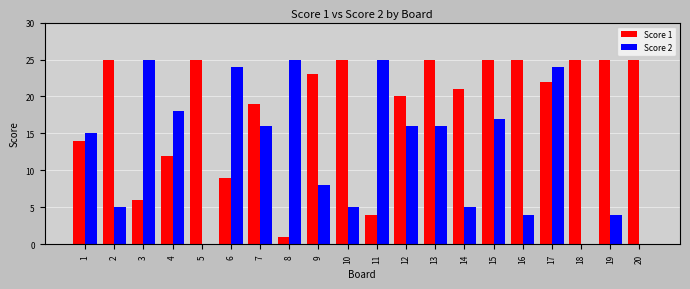

What is the total value across all series at 18?

25